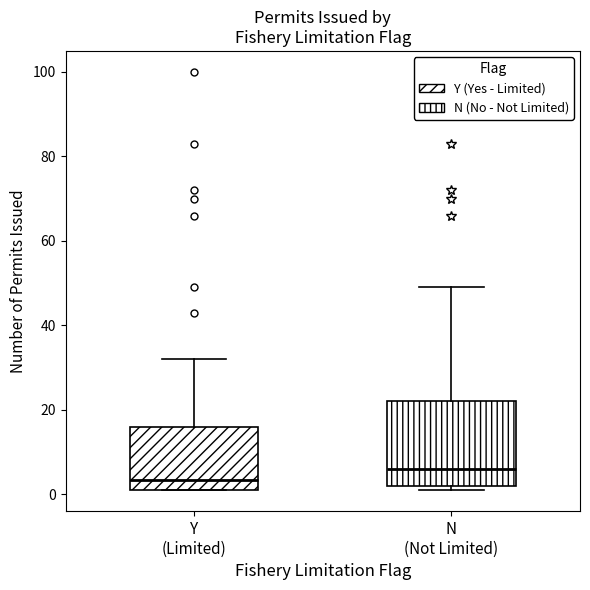

Reading left to right, transcribe this box plot: for each box, give where its median line is, the range the box spans, and where its two whiskers end, as read against the y-axis. The values are not printed on the chart, so give them approximately, as read against the axis.

Y (Limited): median 4, box 2 to 16, whiskers 2 to 32
N (Not Limited): median 6, box 2 to 22, whiskers 2 (just below the box's lower edge) to 50